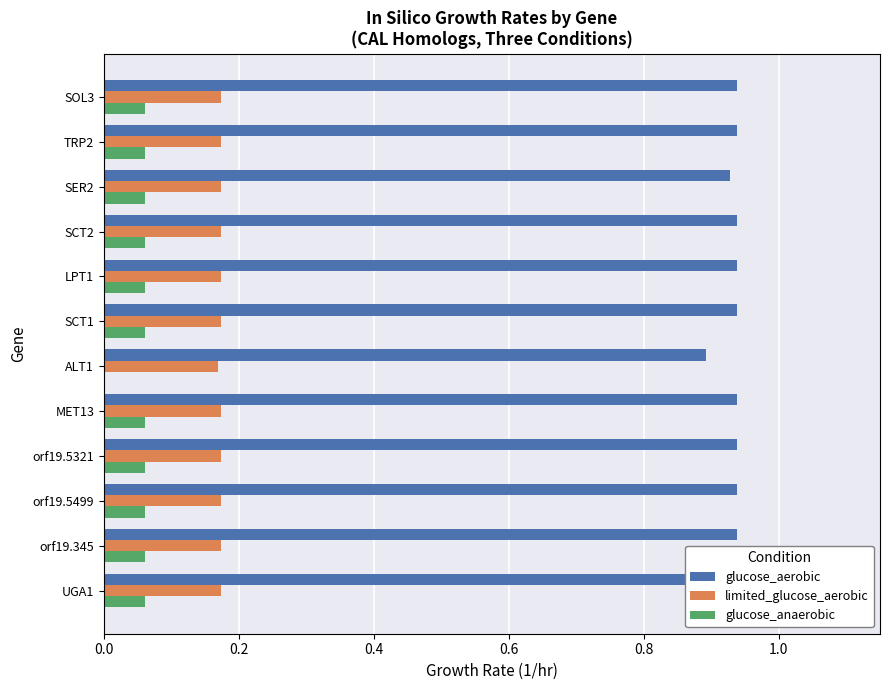

What is the sum of the limited_glucose_aerobic values at MET13 and SCT2?

0.3